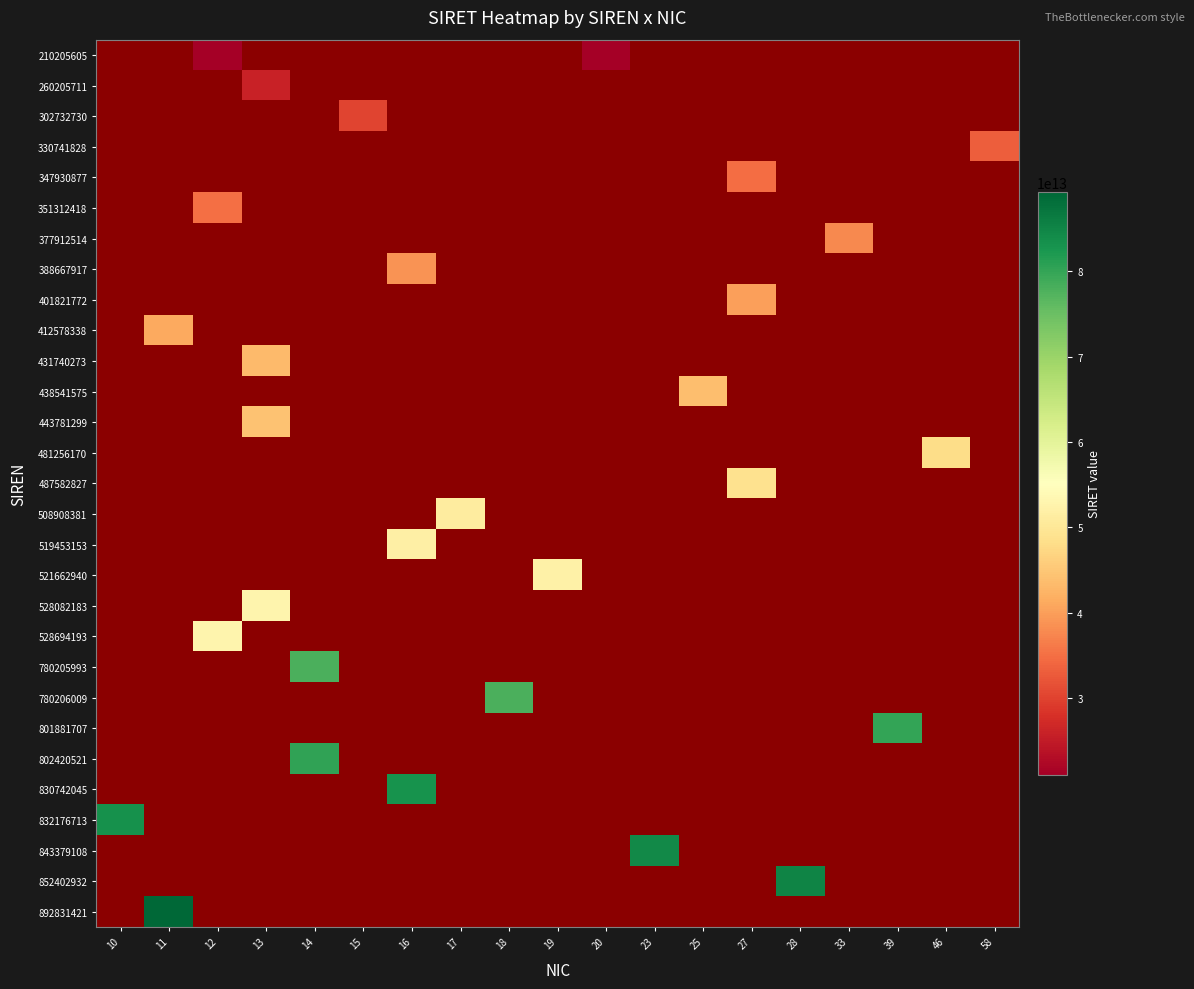

How many data points does each series have?

19